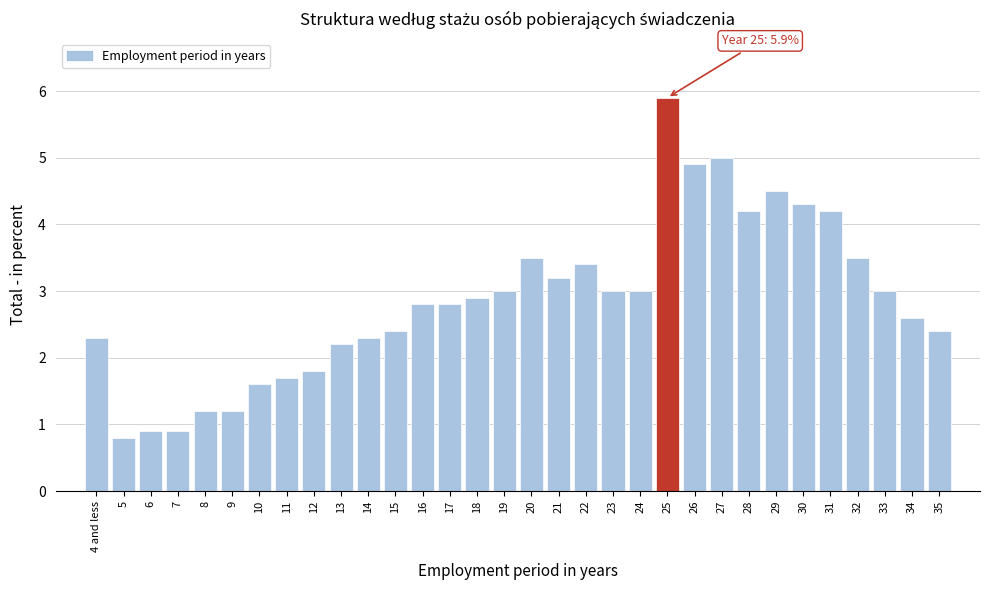

At which label does the data first exceed 2?

4 and less